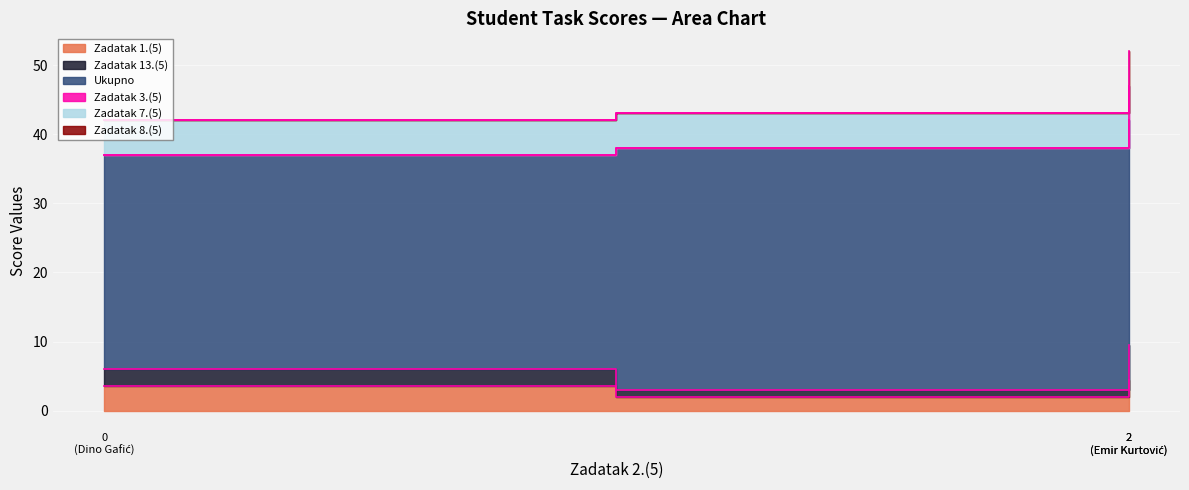

At which label does Zadatak 3.(5) first exceed 38?

2 (Emir Kurtović)